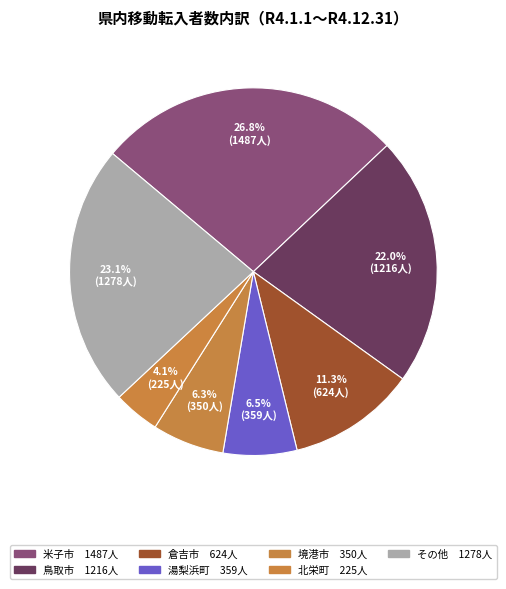

How many slices are in this pie chart?

7